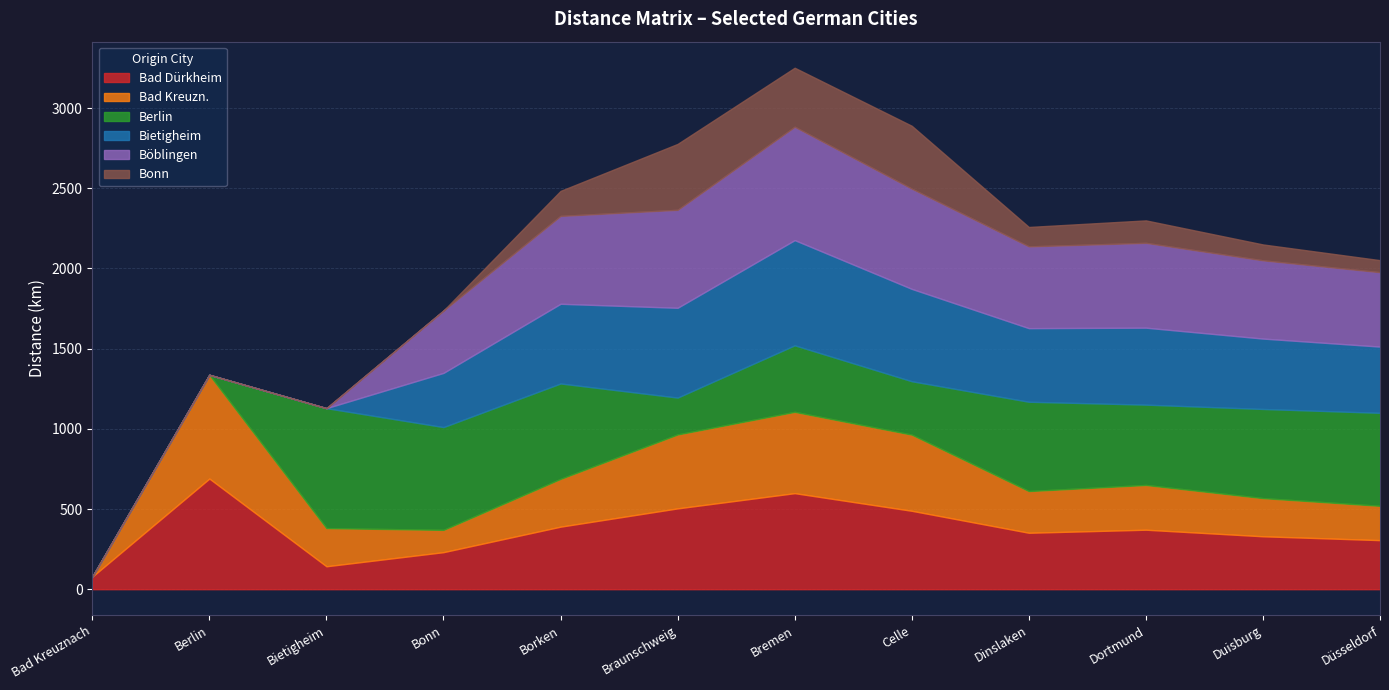

Where is the first local maximum for Böblingen?

Bremen